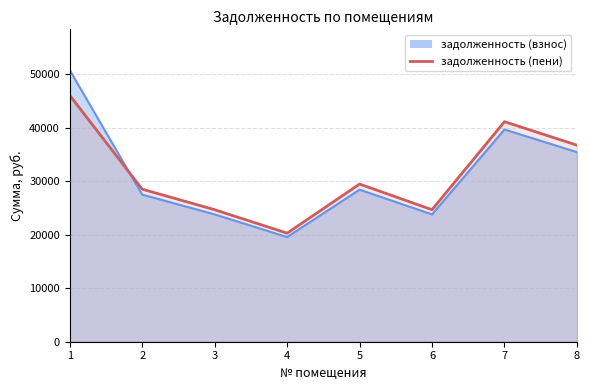

Between 4 and 6, which series saw the biggest shift?

задолженность (пени)